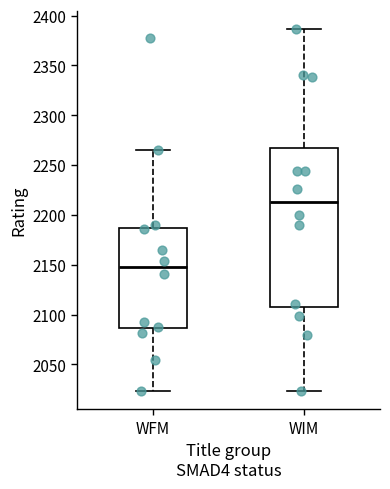

Where does the upper whisker of the box for WIM end on the y-axis? The values are not printed on the chart, so give them approximately, as read against the axis.

2385